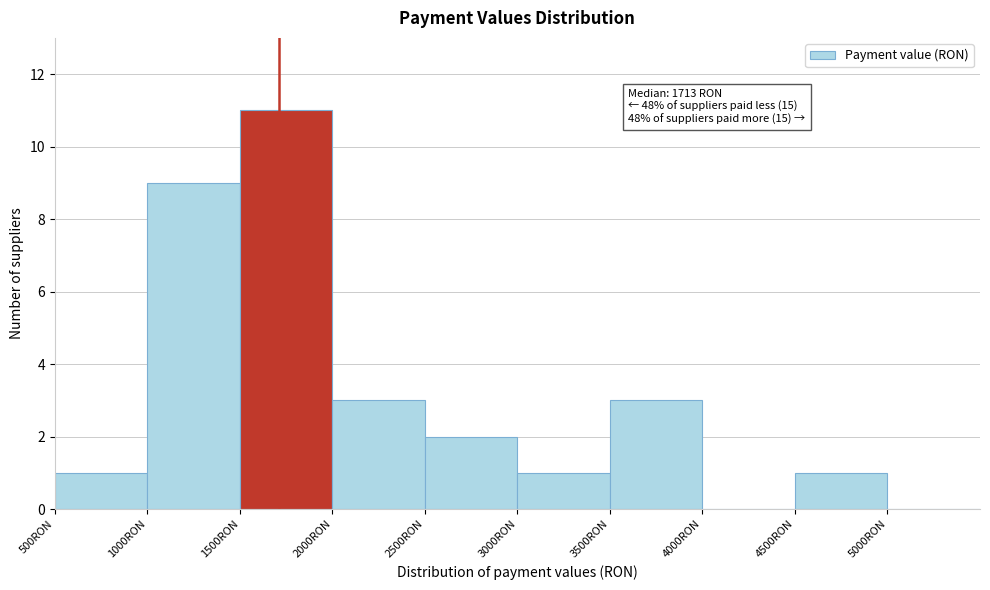

Which range on the x-axis has the tallest bar?

1500 to 2000